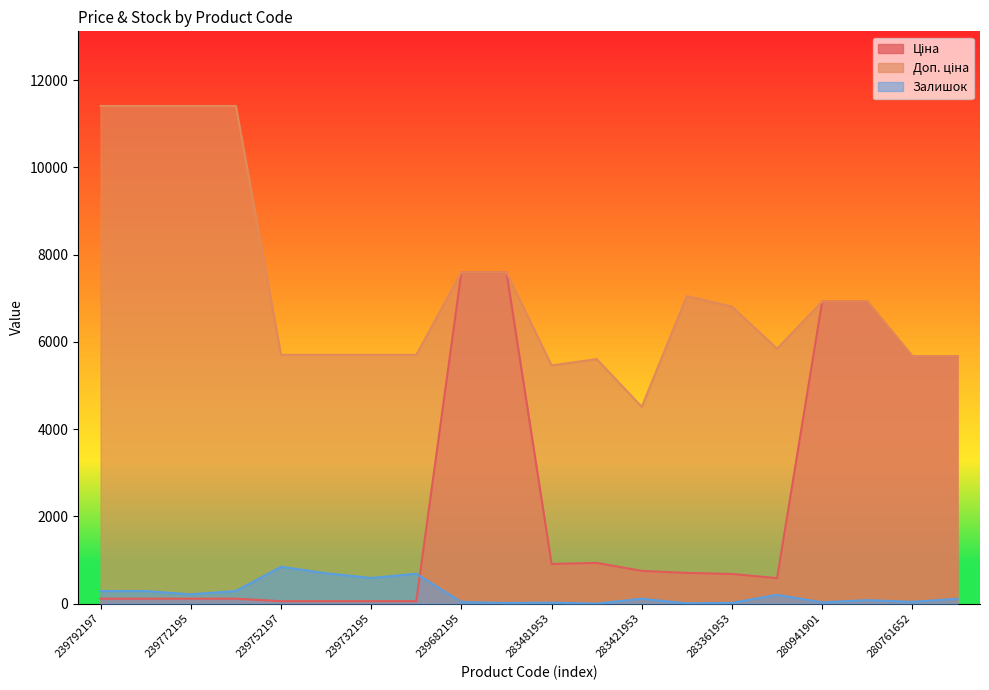

How many categories are shown in the chart?

20